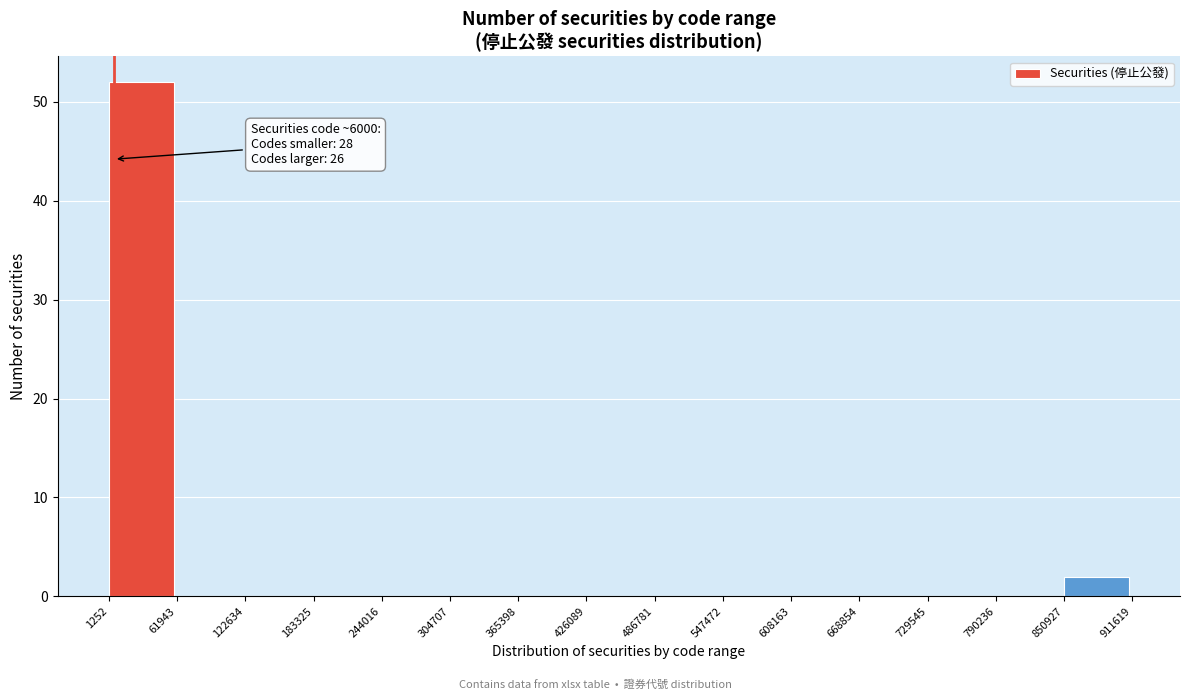

Over which range of the x-axis is the bar tallest?

1252 to 61943